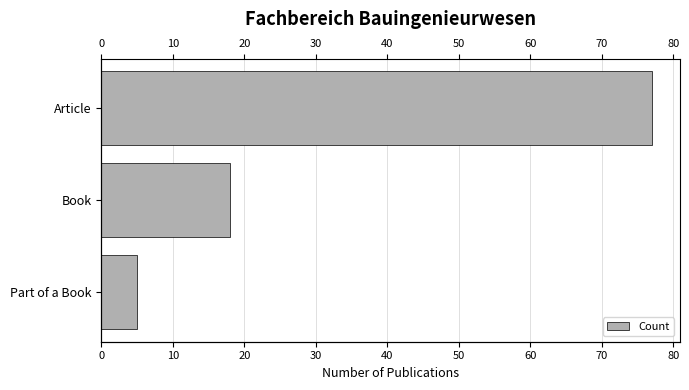

Is it true that the value at 0 is 39?

False